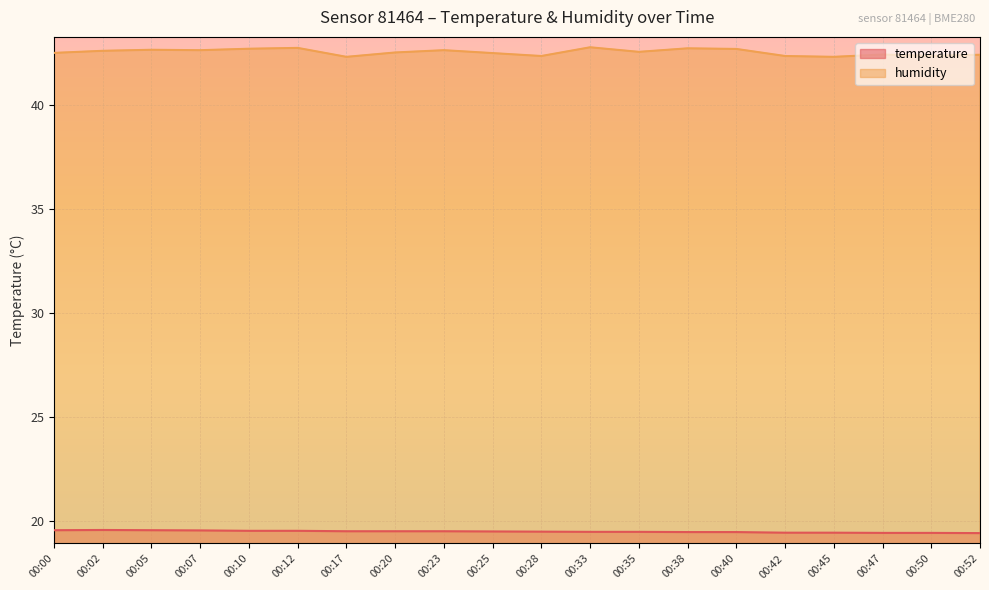

How many lines are shown in the chart?

2